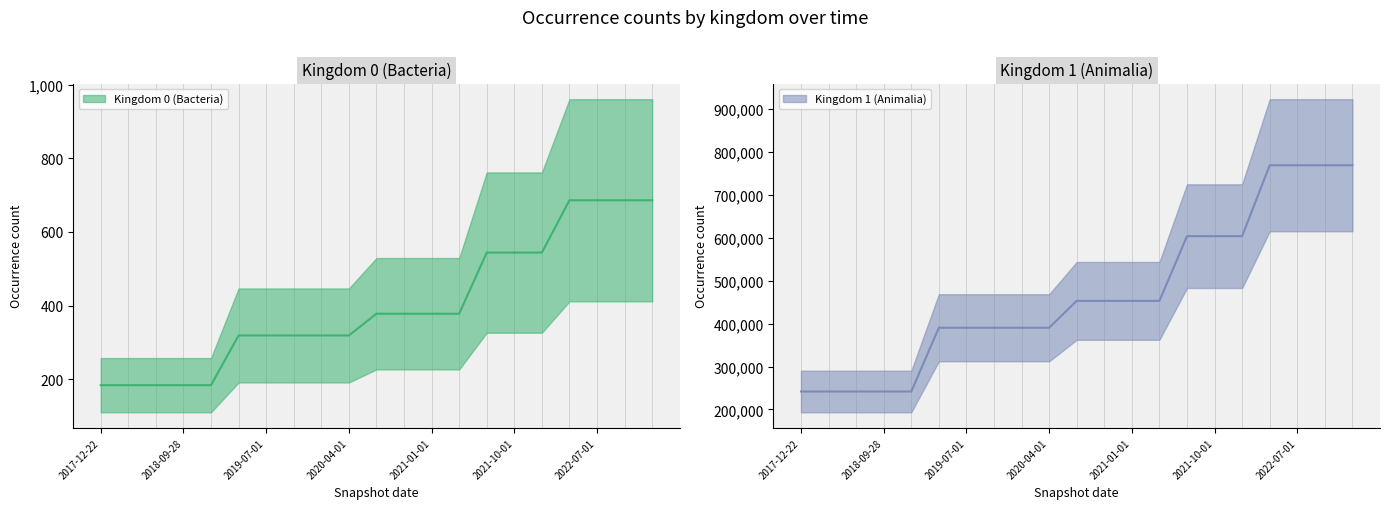

List the series in order of their peak value, highest first.

Kingdom 1 (Animalia), Kingdom 0 (Bacteria)